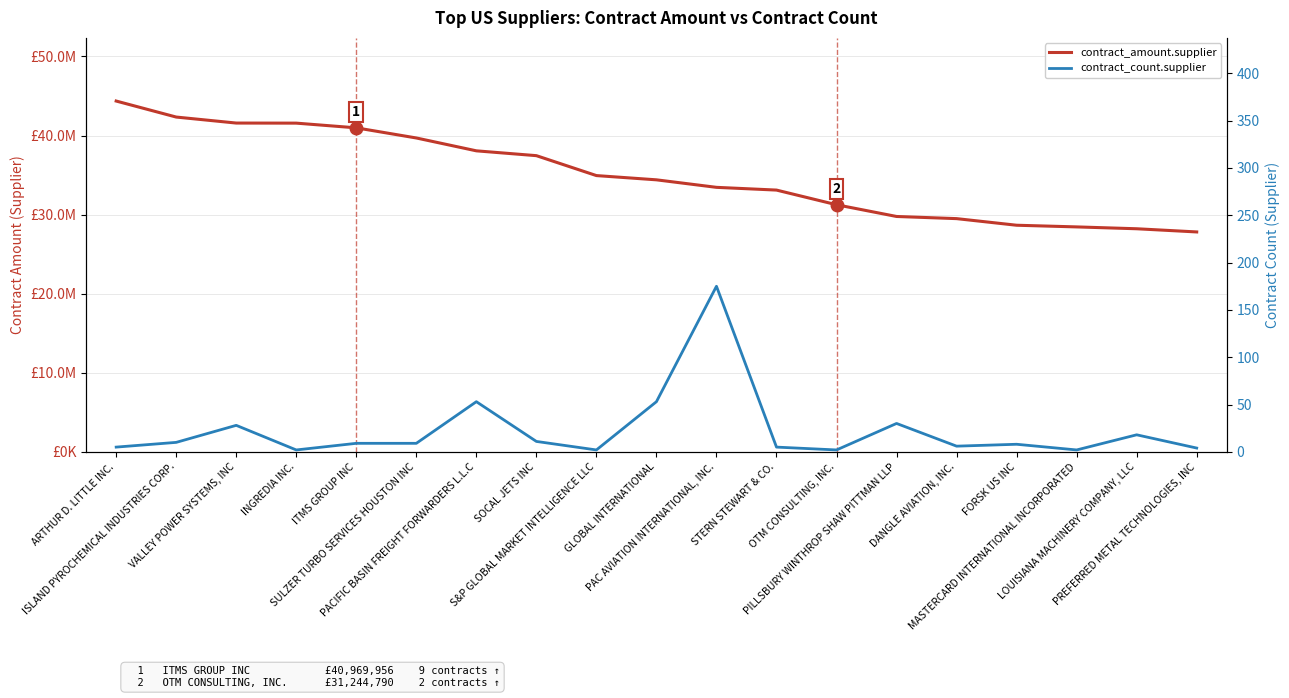

Which series has the largest total across all categories?

contract_amount.supplier